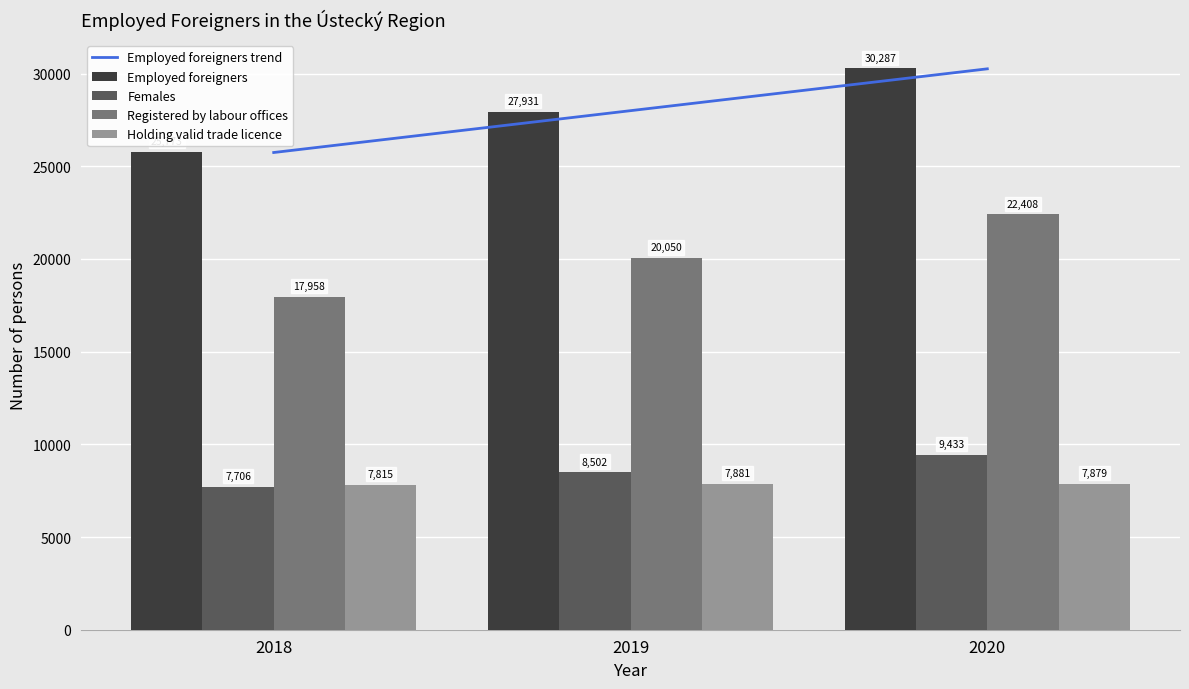

Which label corresponds to the largest value in the chart?

2020